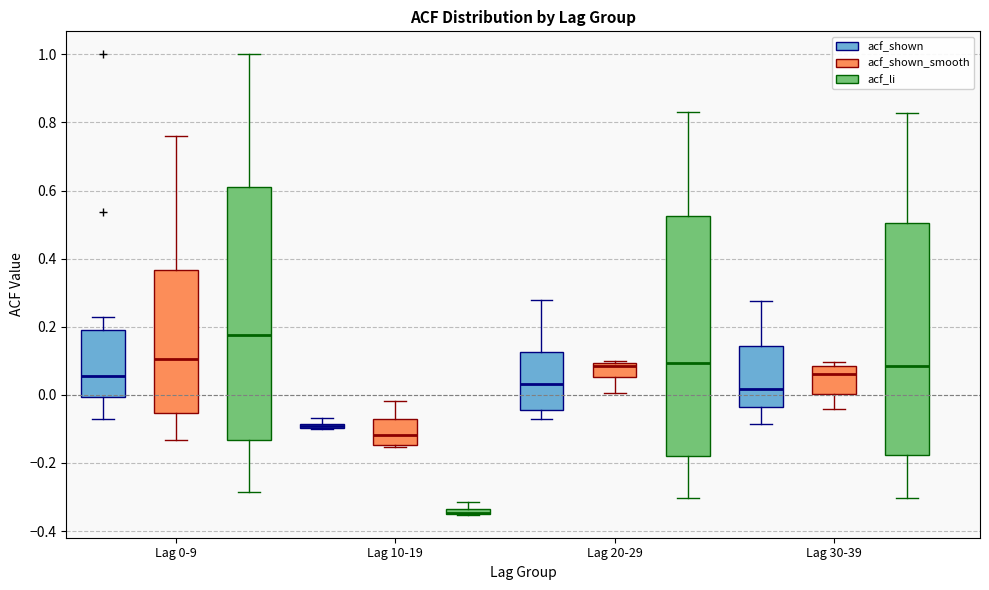

Where is the lower edge of the box for Lag 30-39 (acf_li) on the y-axis? The values are not printed on the chart, so give them approximately, as read against the axis.

-0.18